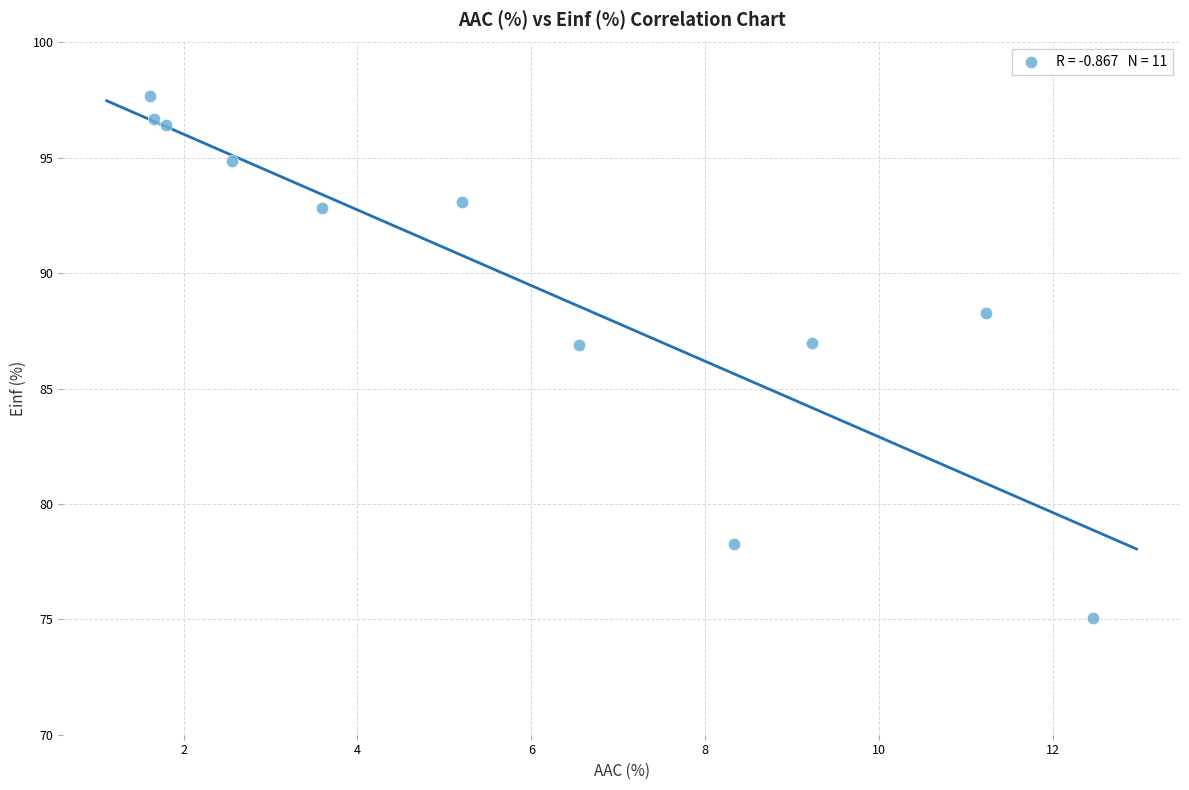

What is the average X value?

5.8